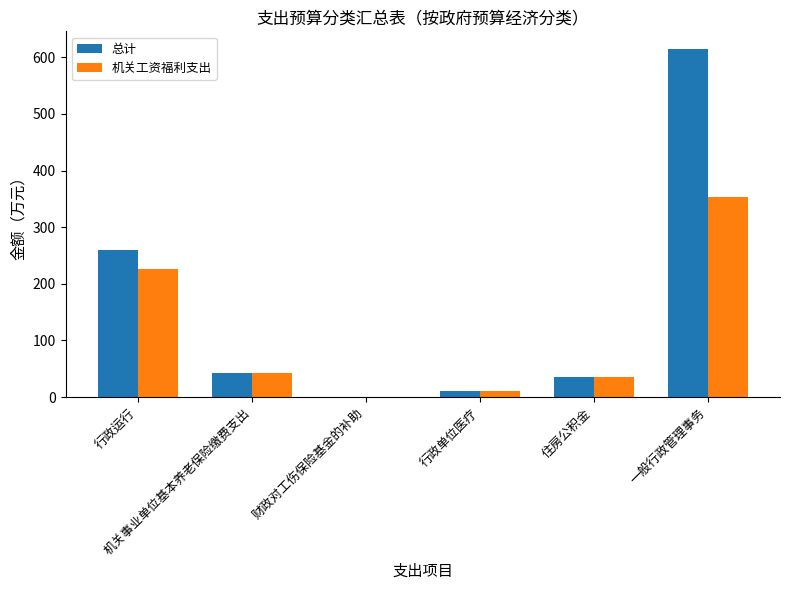

What is the highest value of the 机关工资福利支出 series?

352.5